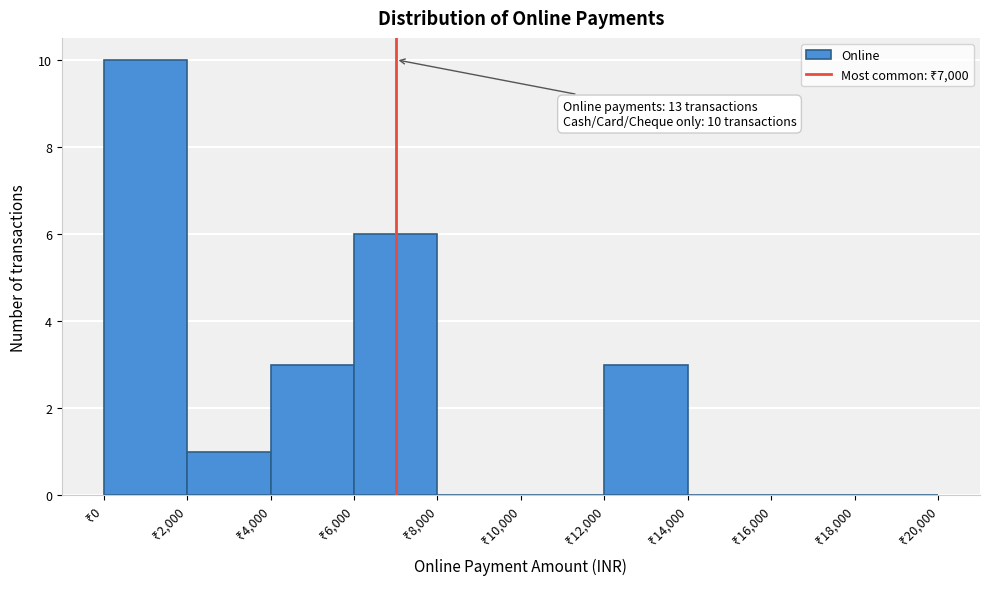

Which range on the x-axis has the tallest bar?

0 to 2000